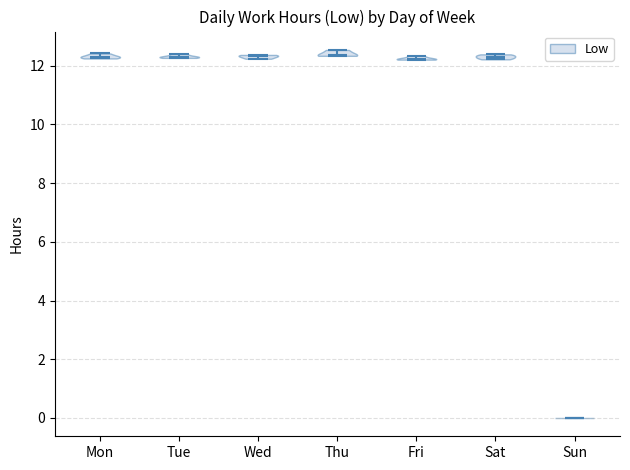

Reading left to right, read every violin against the y-axis: where its median line is, and the lowest and highest points it reaches. The values are not printed on the chart, so give them approximately, as read against the axis.

Mon: median line 12.4, lowest point 12.2, highest point 12.4
Tue: median line 12.4, lowest point 12.2, highest point 12.4
Wed: median line 12.4, lowest point 12.2, highest point 12.4
Thu: median line 12.4, lowest point 12.4, highest point 12.6
Fri: median line 12.2, lowest point 12.2, highest point 12.4
Sat: median line 12.4, lowest point 12.2, highest point 12.4
Sun: median line 0.0, lowest point 0.0, highest point 0.0